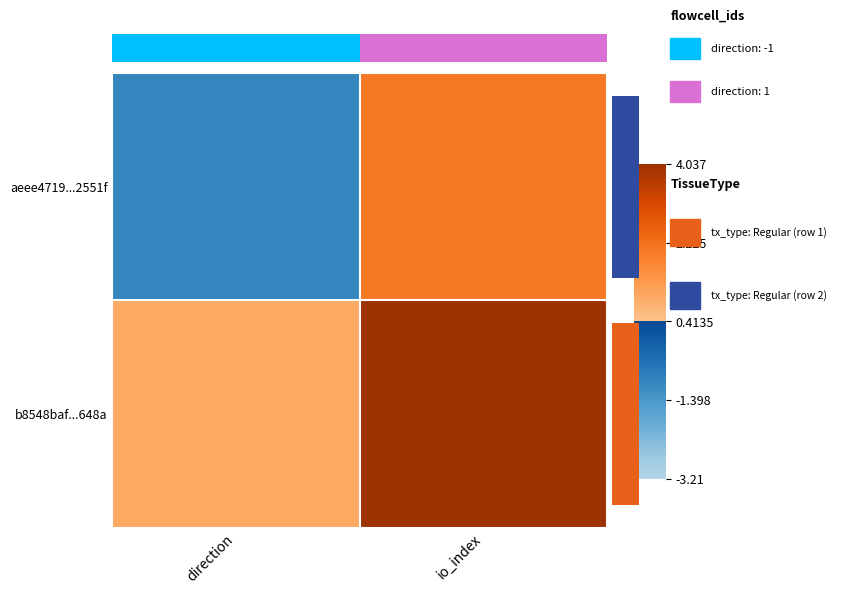

Reading right to left, what are all the values shown in this chart?

aeee4719...2551f: io_index=2	direction=-1
b8548baf...648a: io_index=13	direction=1